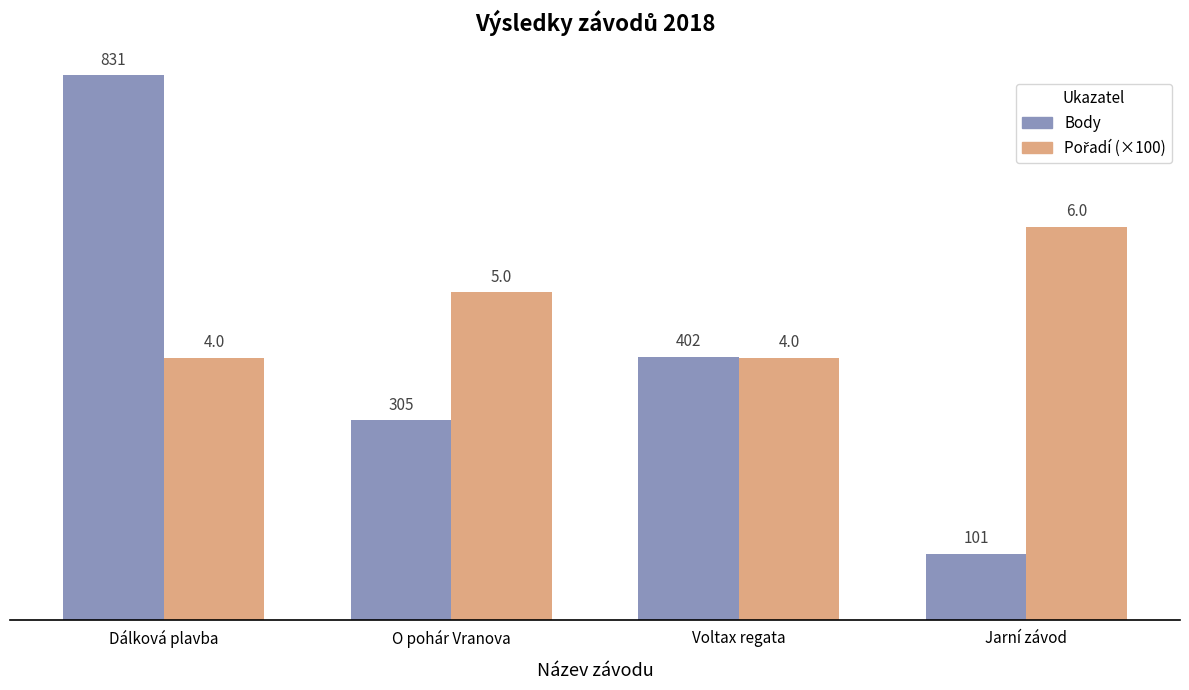

At which category is the sum across all series the highest?

Dálková plavba